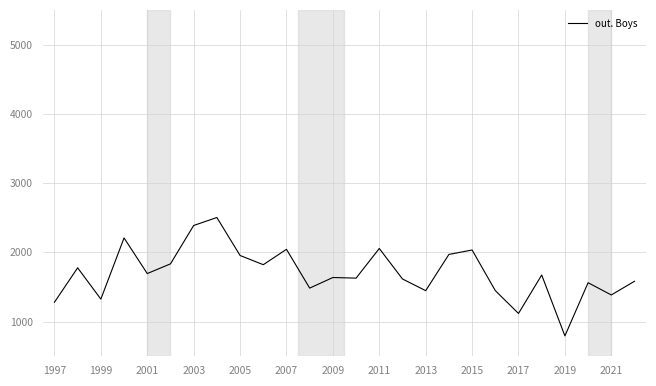

What is the greatest value displayed?

2503